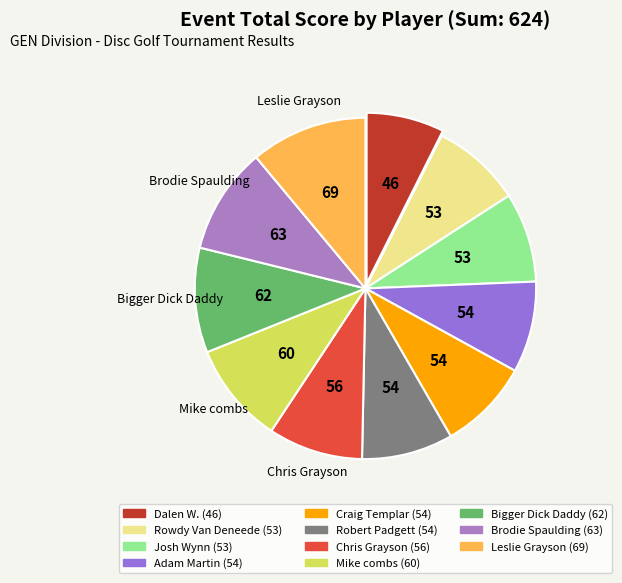

How many segments does this pie chart have?

11